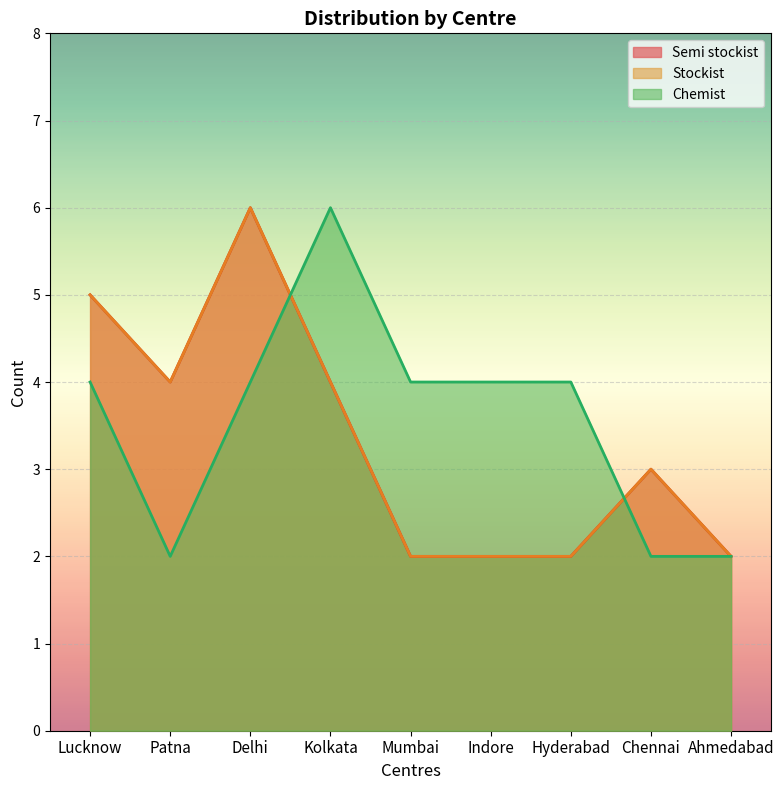

What is the average value of the Chemist series?

4